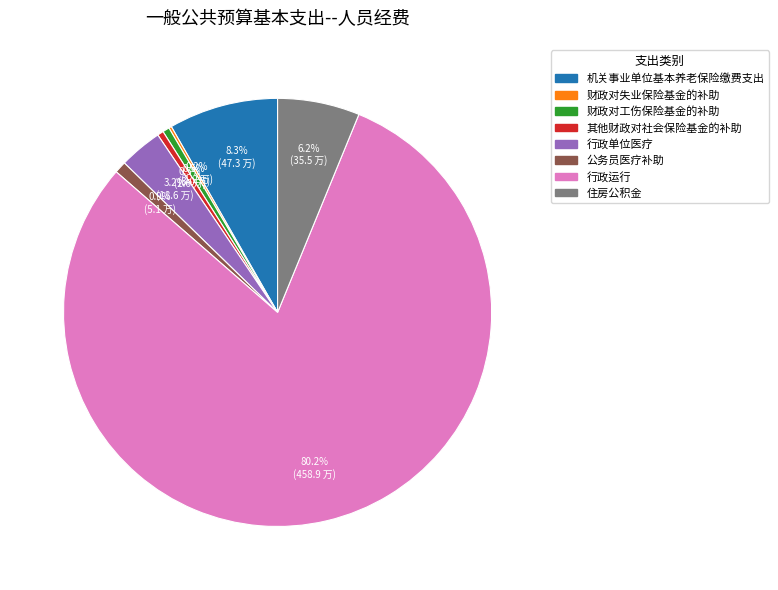

What is the ratio of the value at 行政单位医疗 to the value at 公务员医疗补助?

3.6